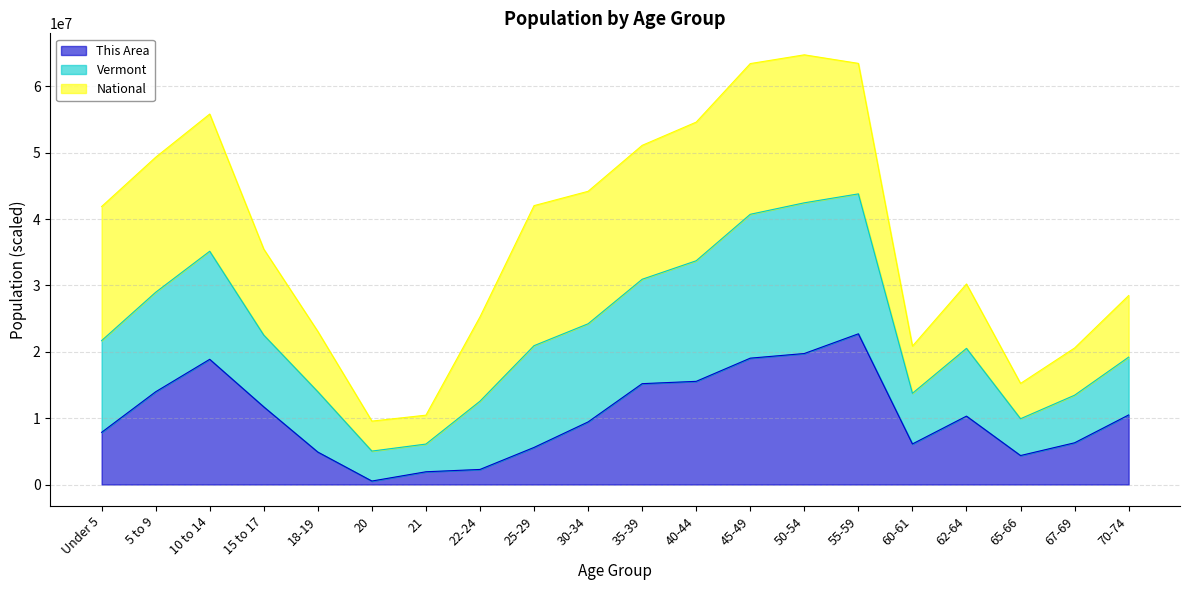

Which category has the highest value in the This Area series?

55-59